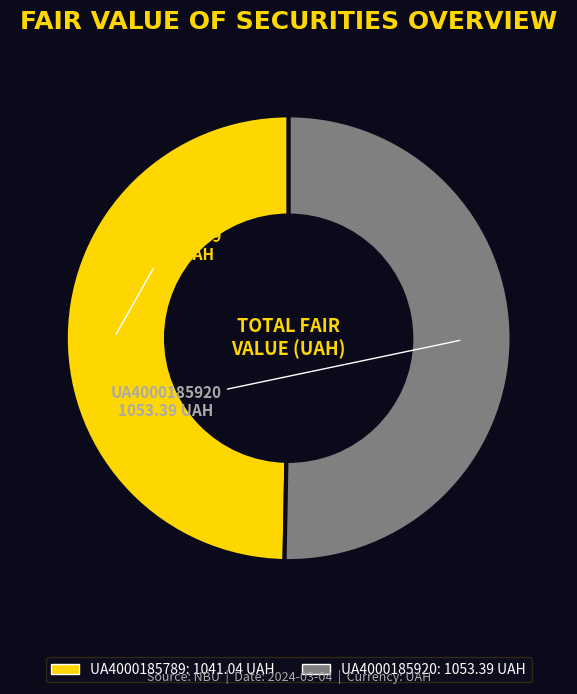

What is the largest slice in the pie chart?

UA4000185920